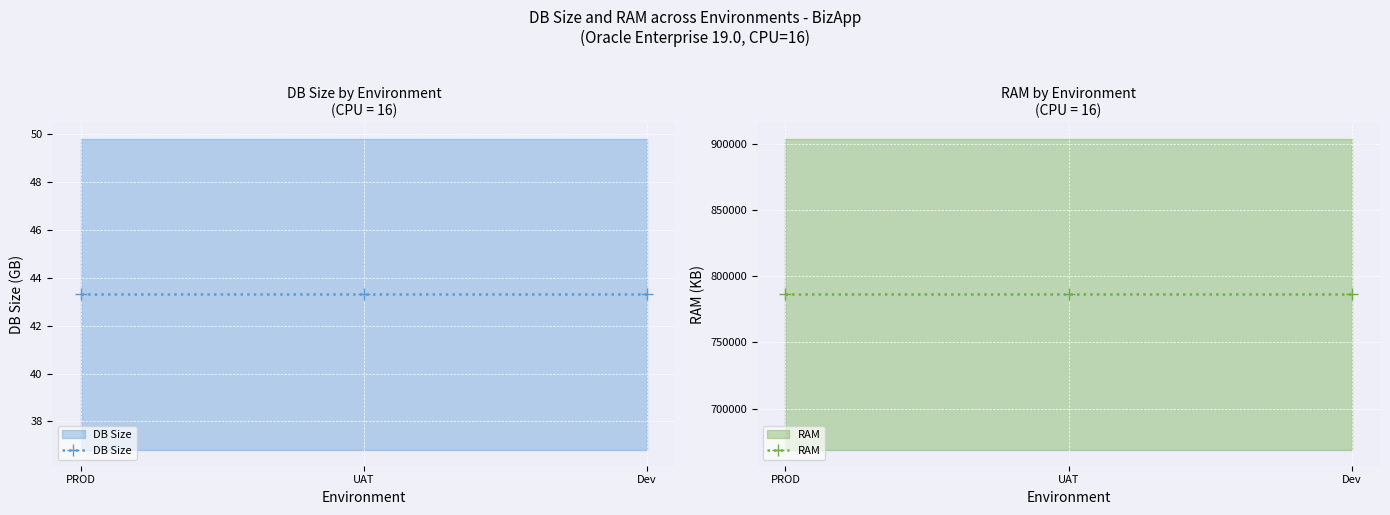

Which series has the largest total across all categories?

RAM